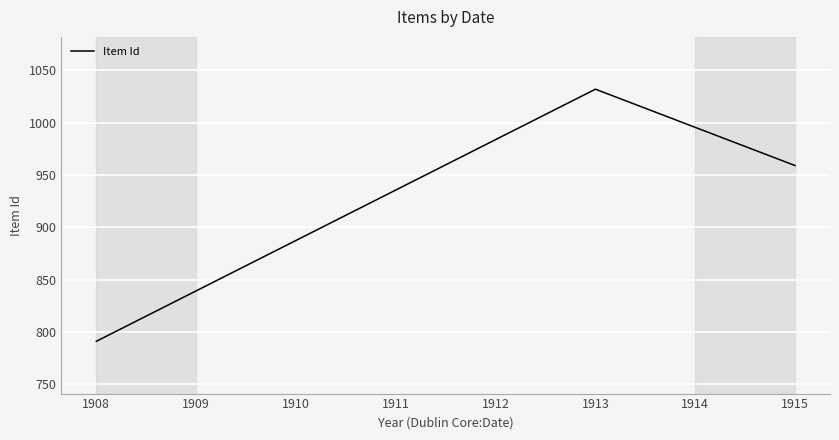

What is the change in value from 1908 to 1915?

+168.0